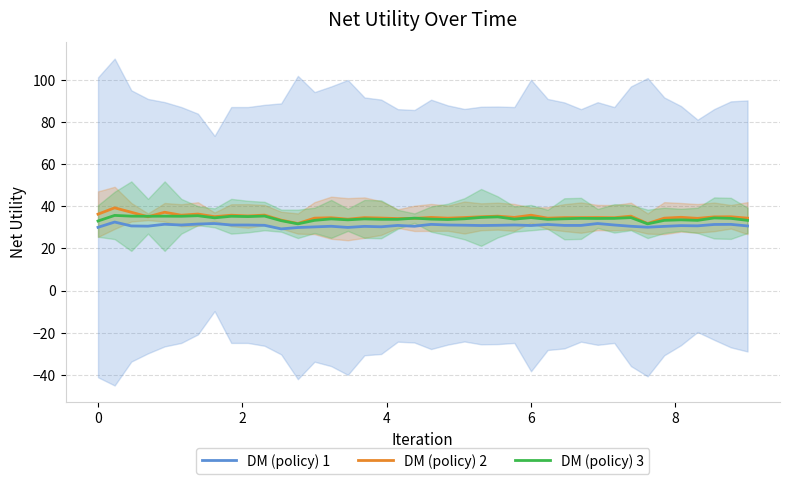

Which series has the widest spread of values?

DM (policy) 2